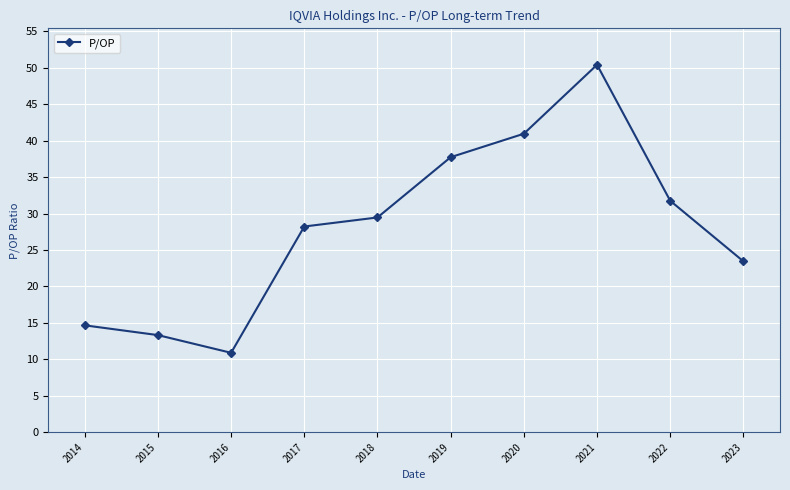

Between 2021 and 2016, which is larger?

2021